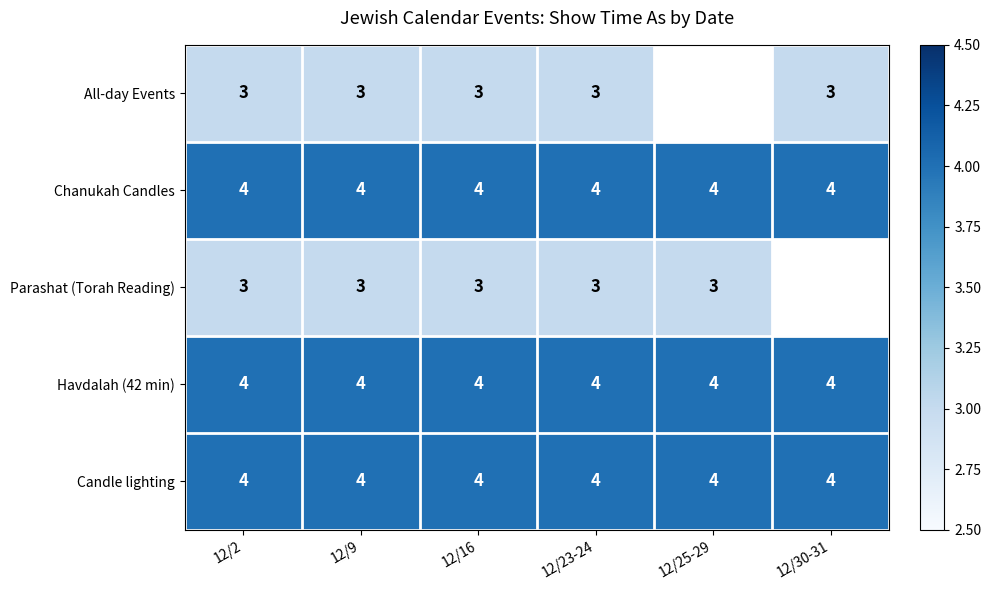

How many series are shown in this chart?

5